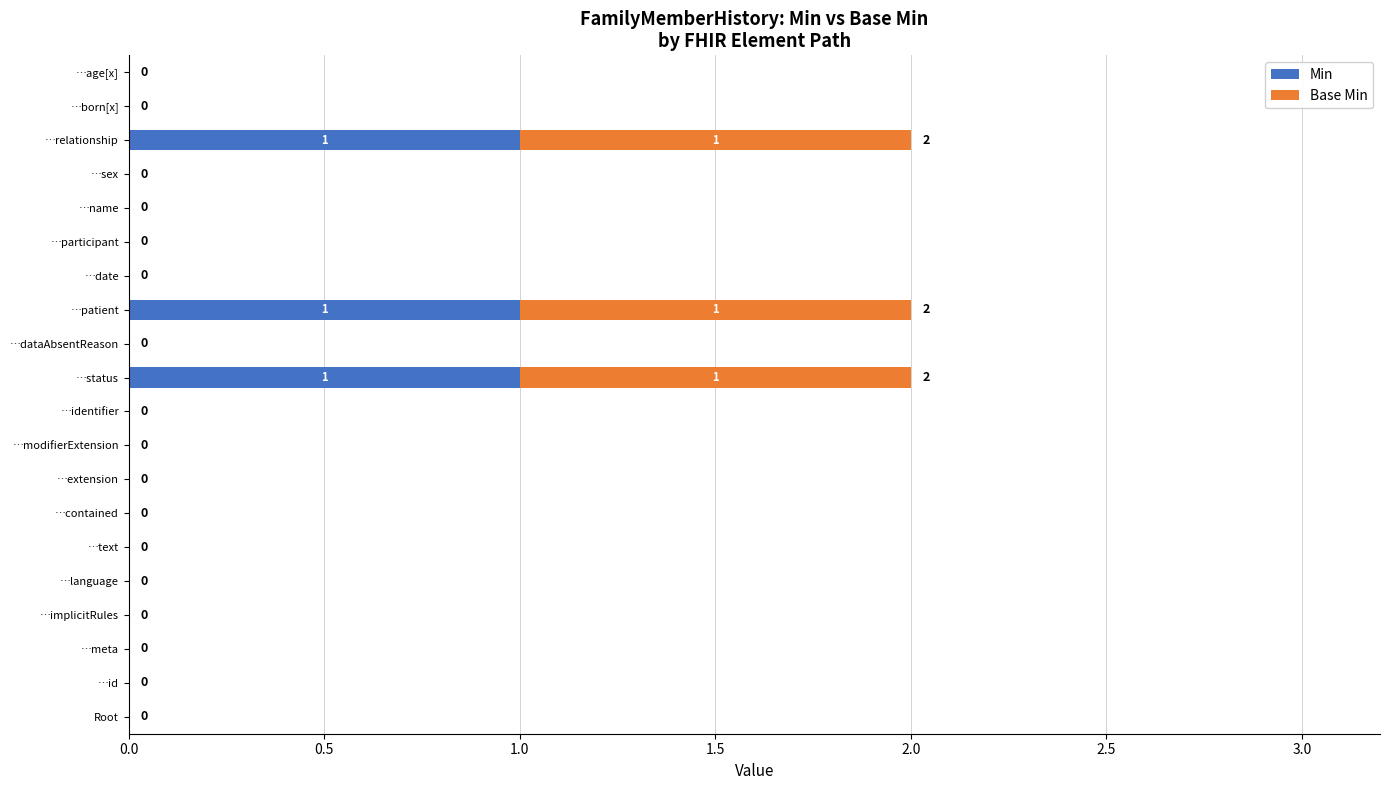

The Min series shows 1 at …status. True or false?

True